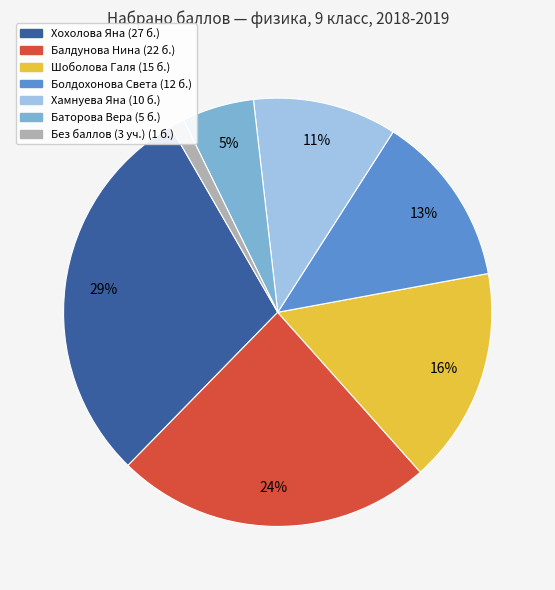

Does any single category account for the majority?

No